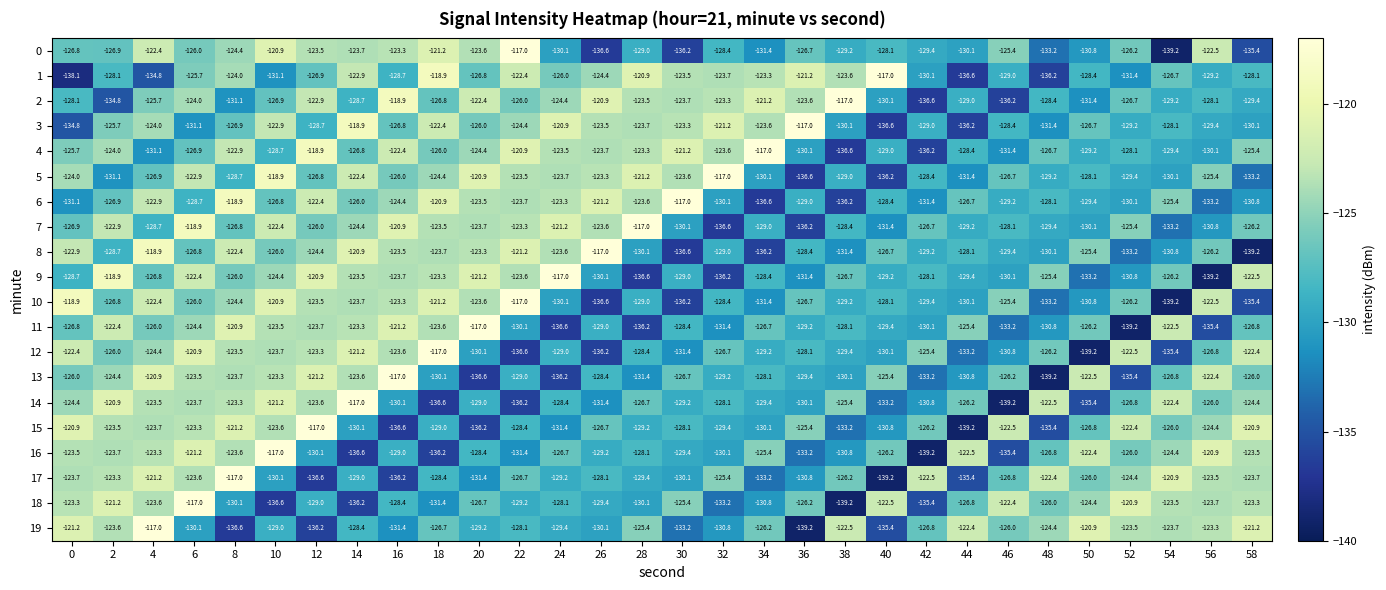

What is the smallest value displayed?

-139.2